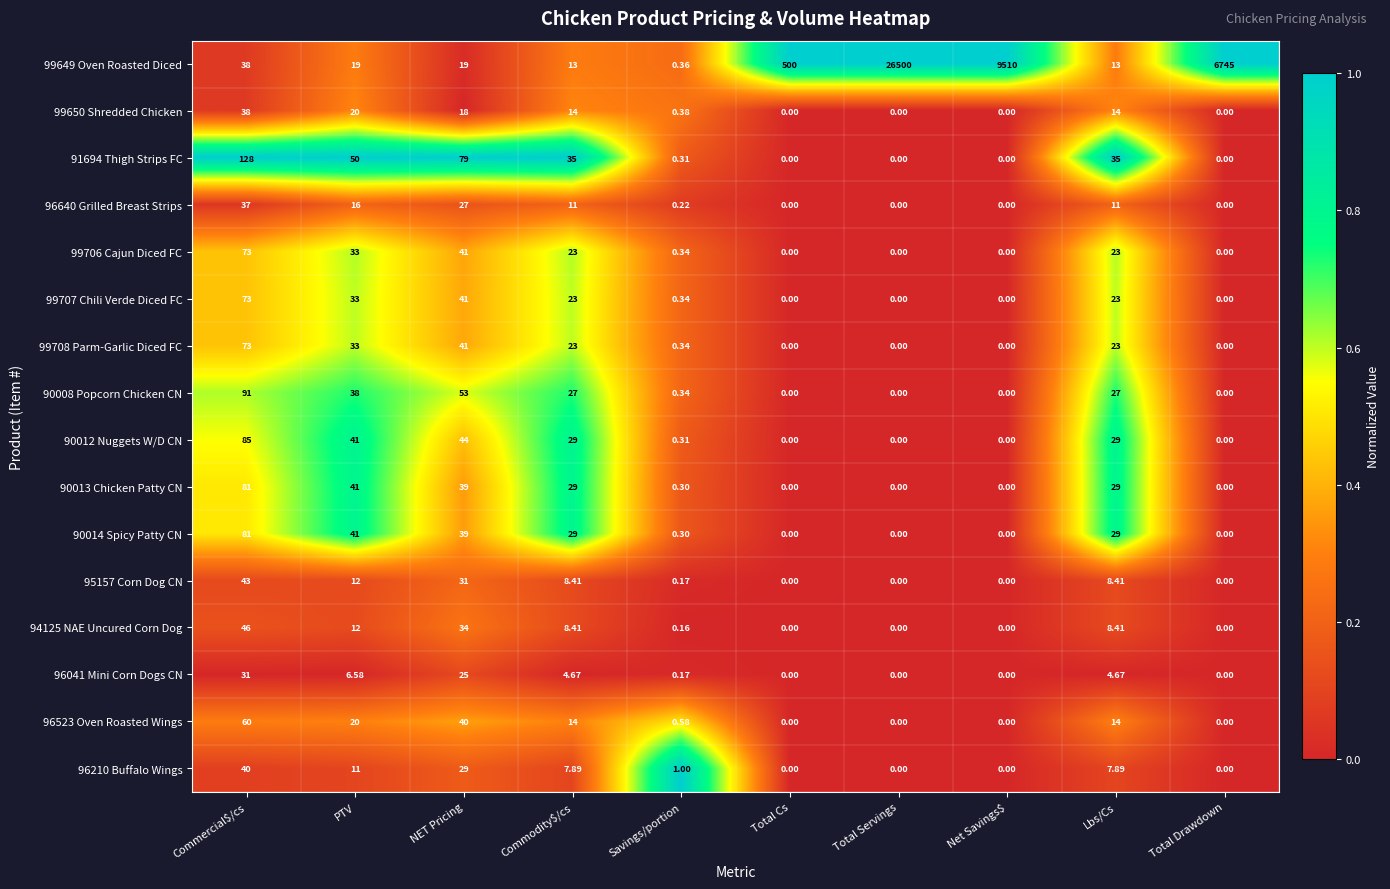

Where does the 90012 Nuggets W/D CN series first go above 29?

Commercial$/cs